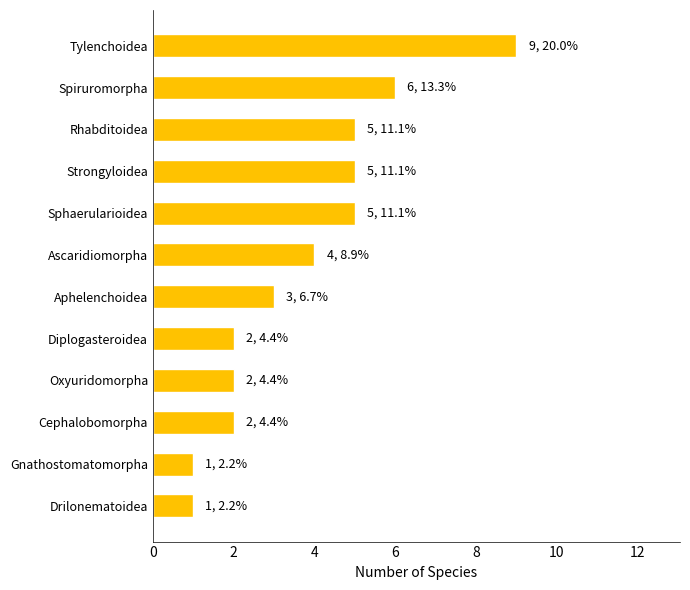

Read the value at Tylenchoidea.

9